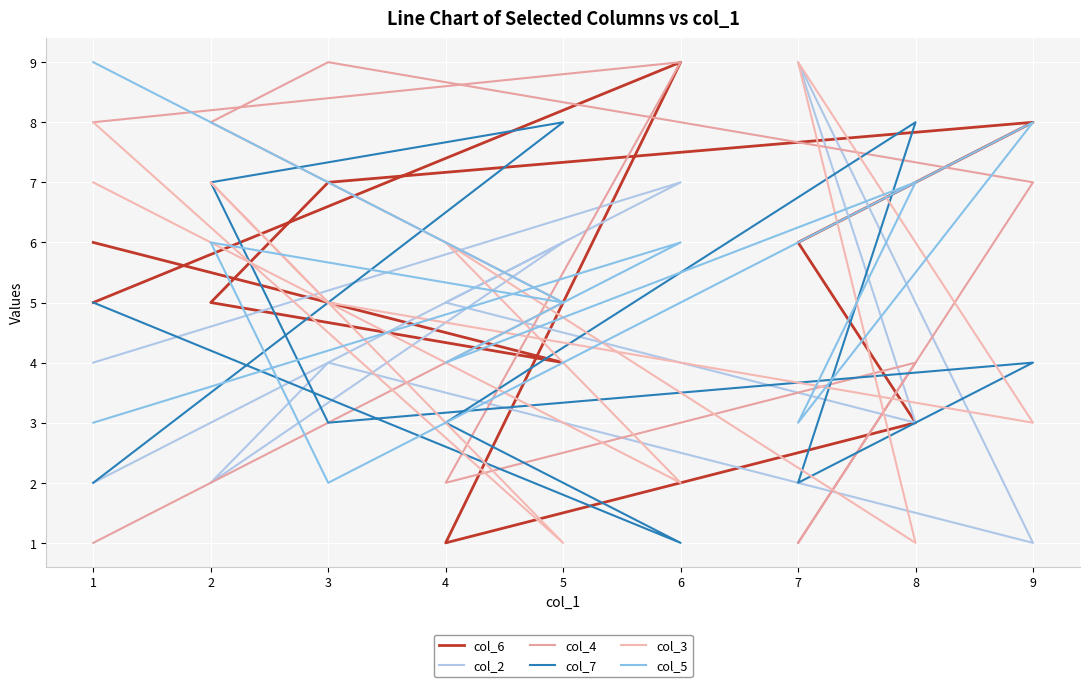

List the series in order of their peak value, highest first.

col_6, col_2, col_4, col_3, col_5, col_7